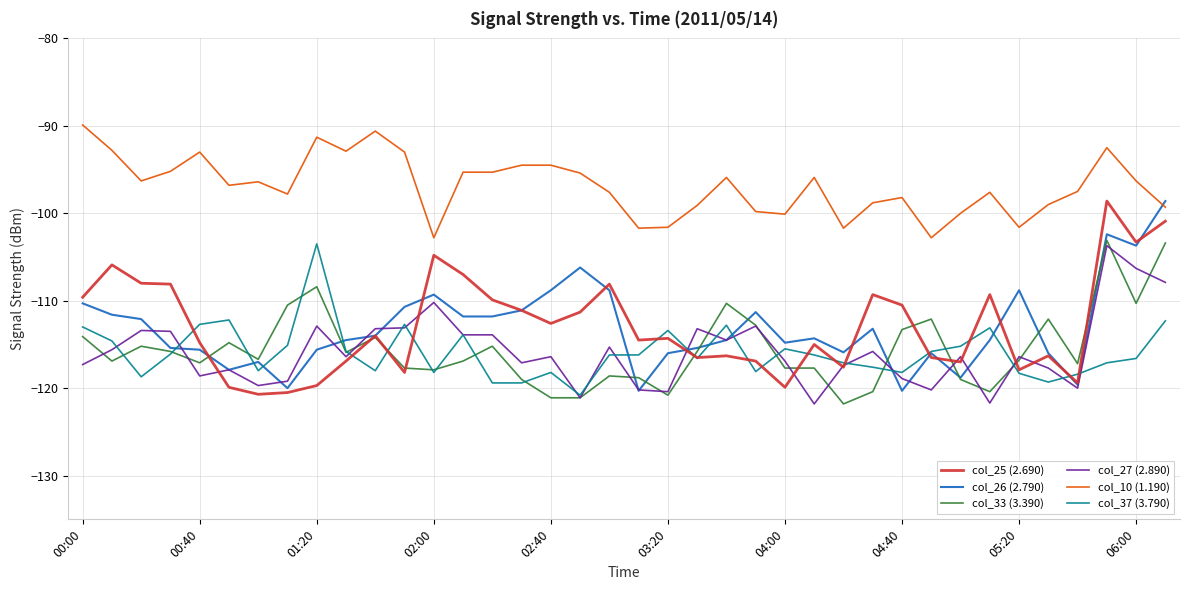

What is the maximum value shown in the chart?

-89.9